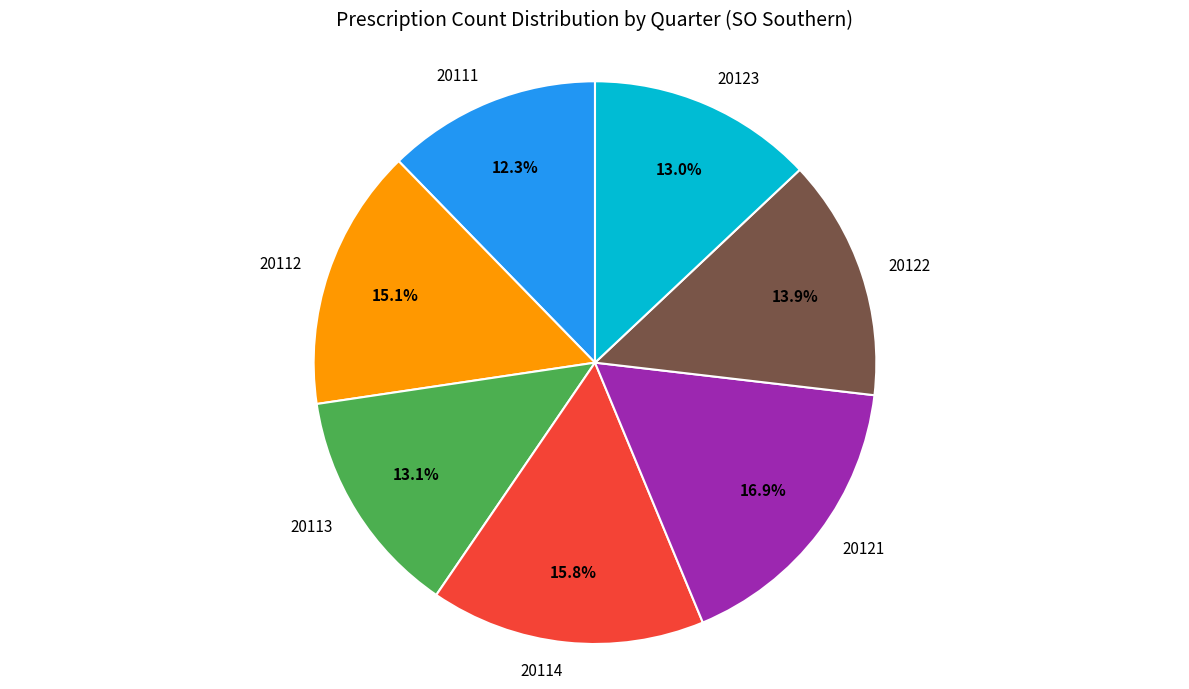

To the nearest percent, what is the difference between the 20114 and 20121 slice percentages?

1%